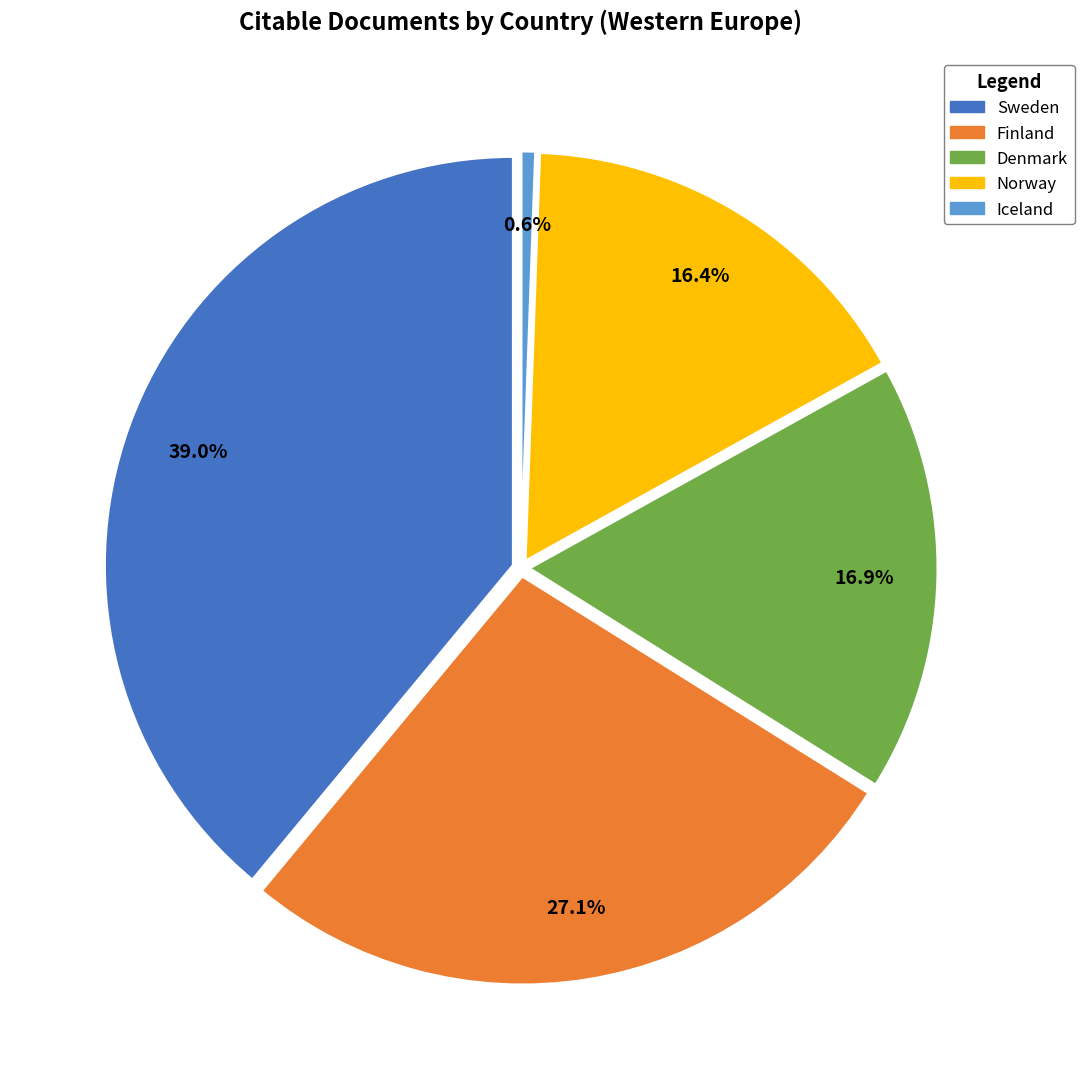

Do Denmark and Iceland together represent more than half of the pie?

No